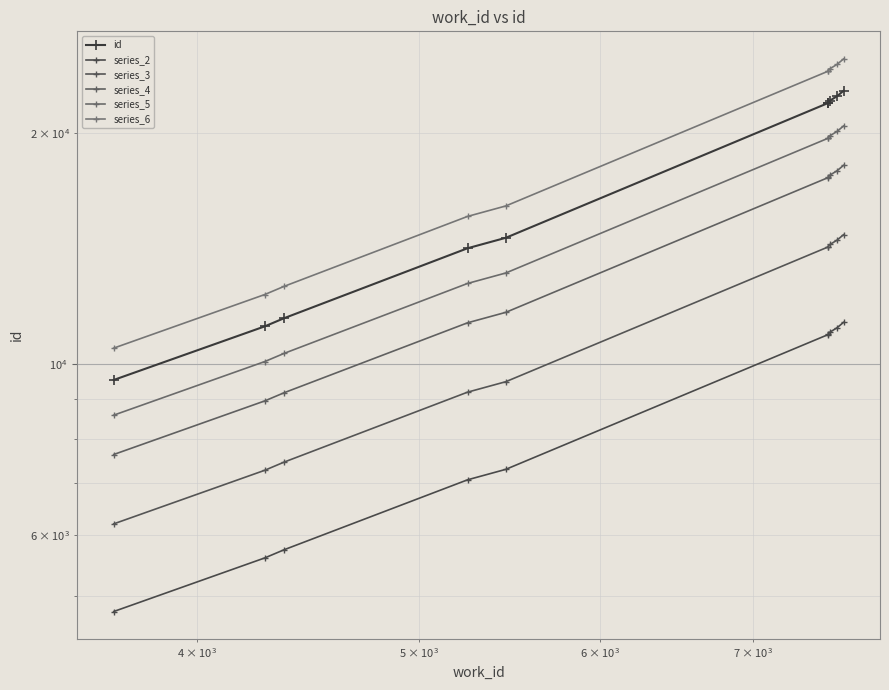

What is the minimum value for series_4?

7632.8